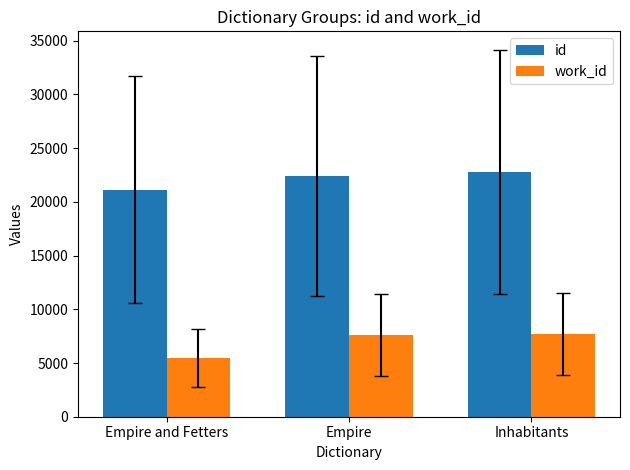

Which series has the widest spread of values?

work_id